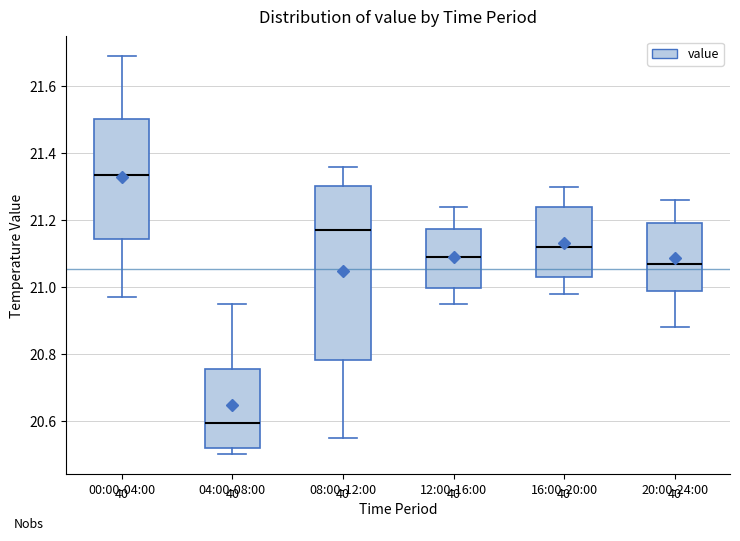

Which box has the highest median line?

00:00-04:00